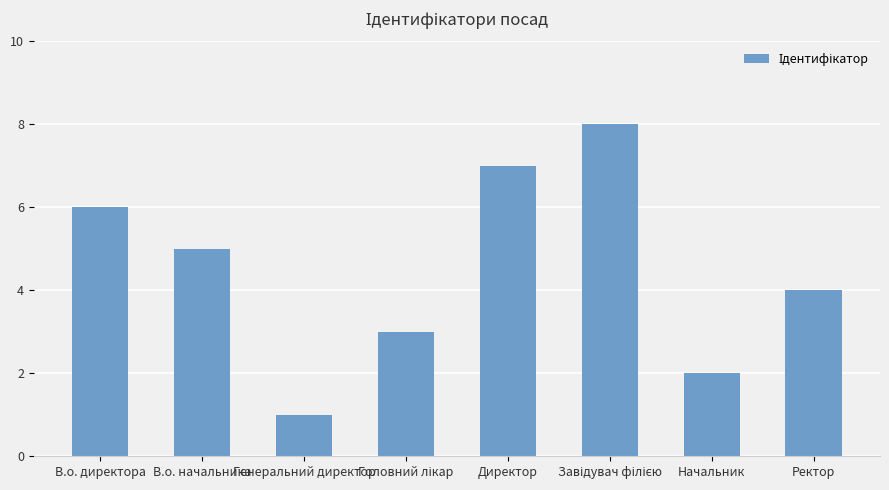

What is the sum of the values at В.о. директора and В.о. начальника?

11